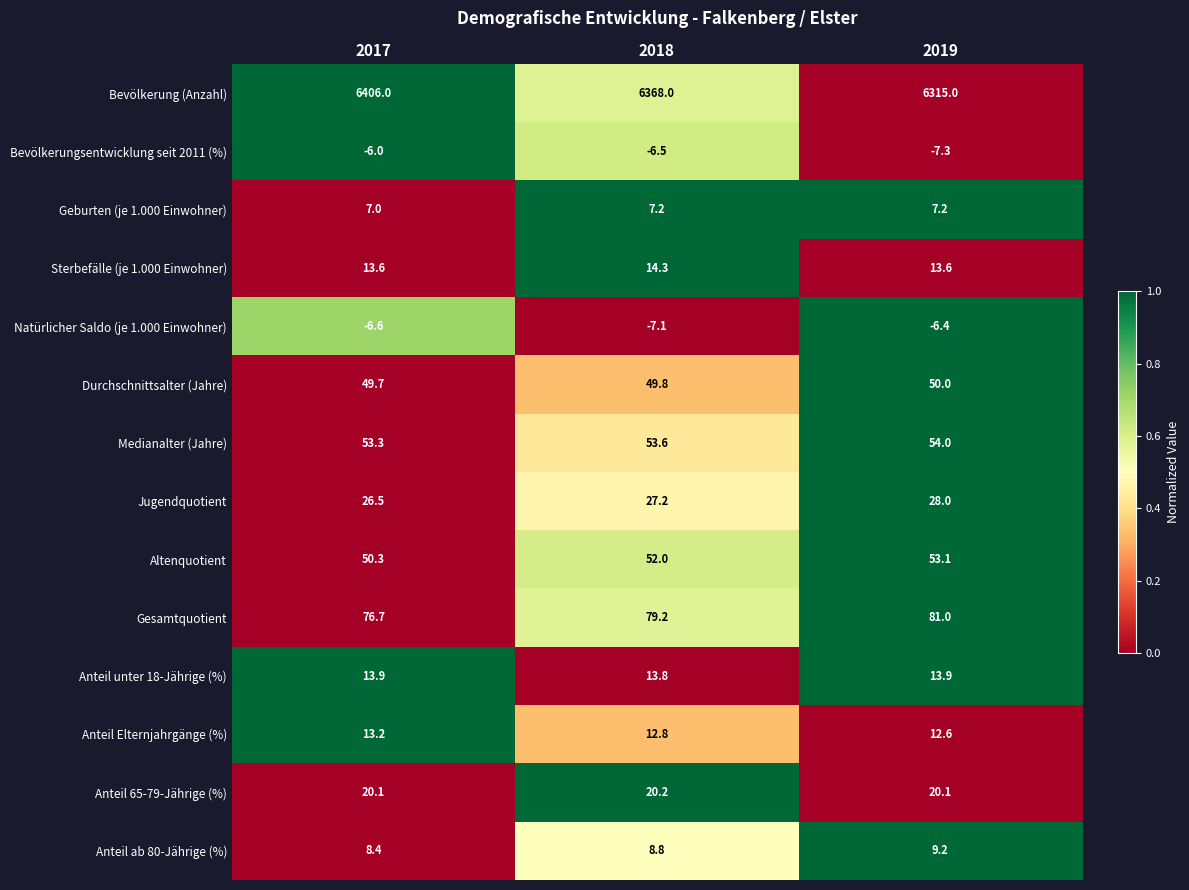

True or false: Anteil ab 80-Jährige (%) has a value of 13.7 at 2017.

False